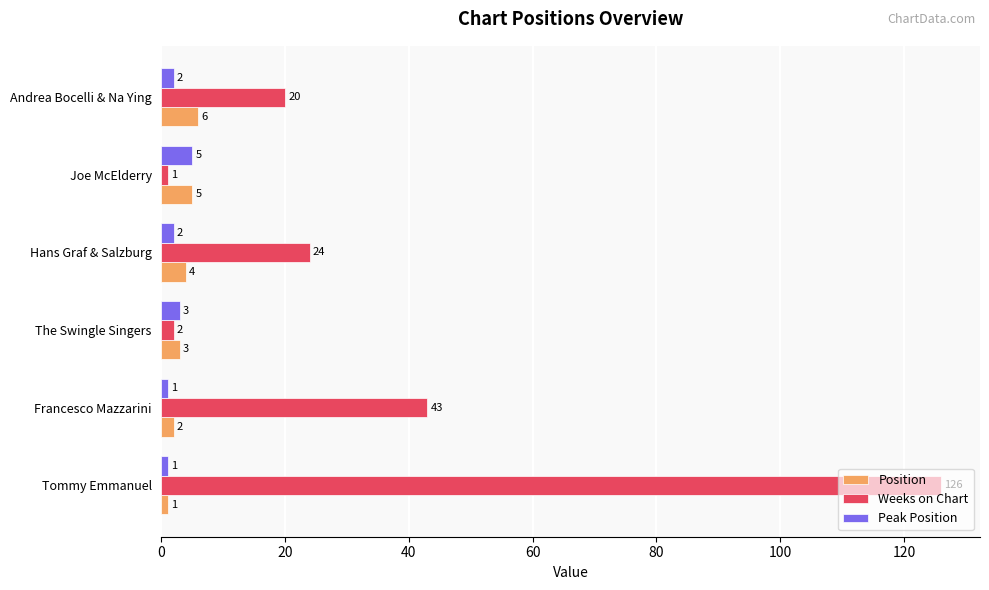

Count the Position values in the range 2 to 5.

4